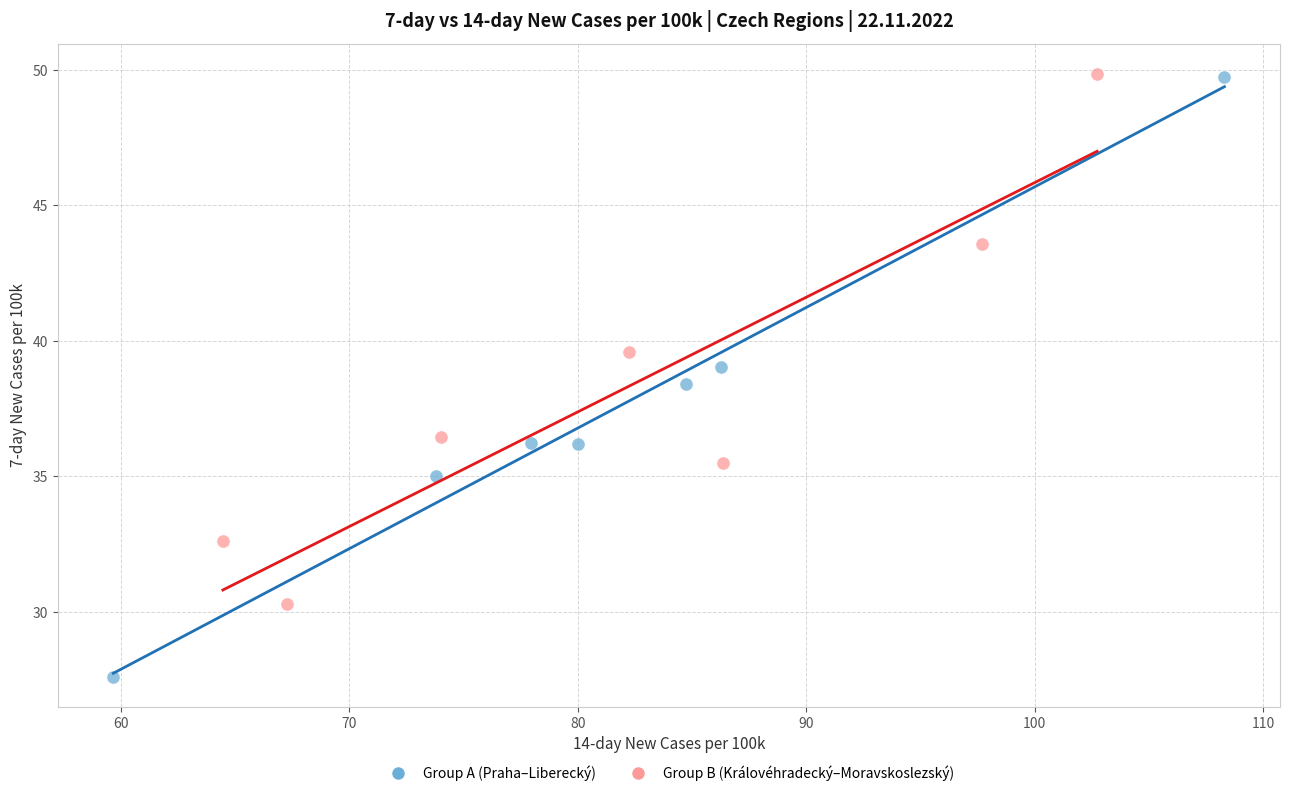

Which series reaches the minimum Y coordinate?

Group A (Praha–Liberecký)